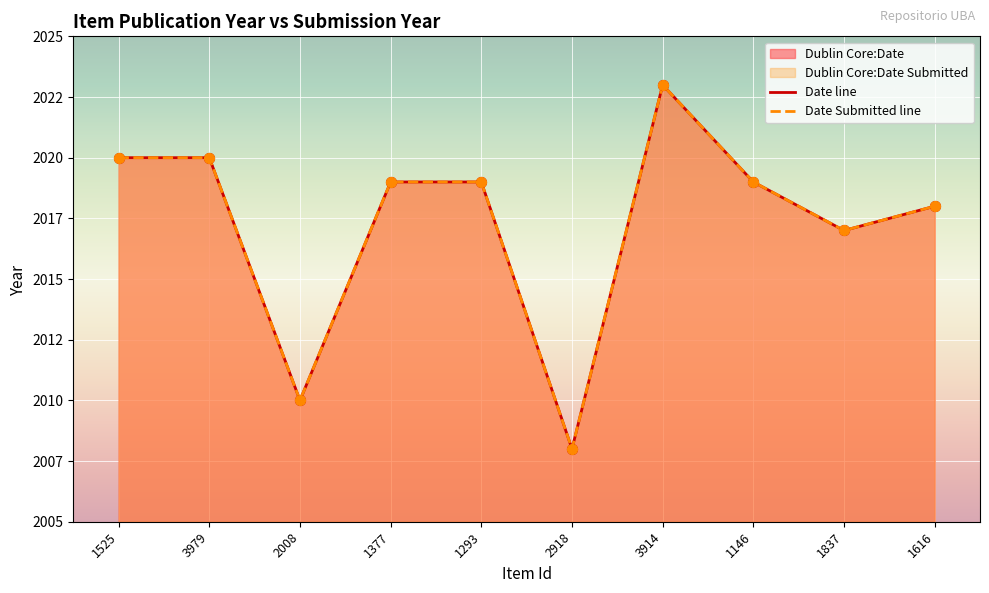

What is the total value across all series at 1837?

4034